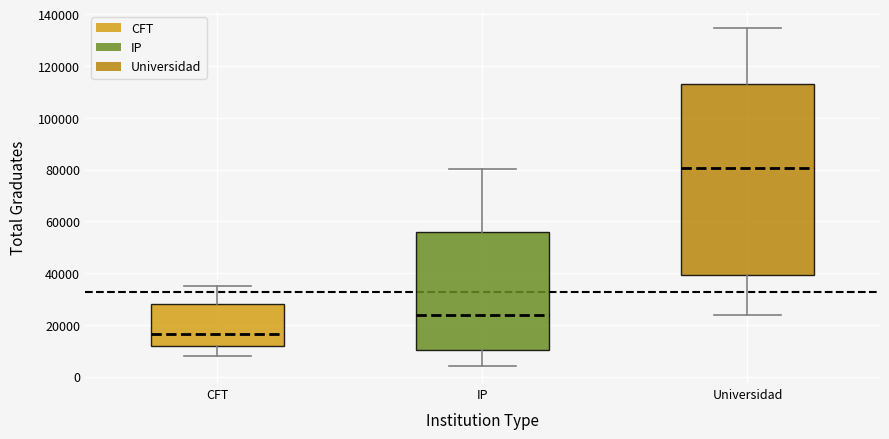

Reading left to right, read every box against the y-axis: the position of its median line, the range the box covers, and the ends of its whiskers. The values are not printed on the chart, so give them approximately, as read against the axis.

CFT: median 16000, box 12000 to 28000, whiskers 8000 to 36000
IP: median 24000, box 10000 to 56000, whiskers 4000 to 80000
Universidad: median 80000, box 40000 to 112000, whiskers 24000 to 134000